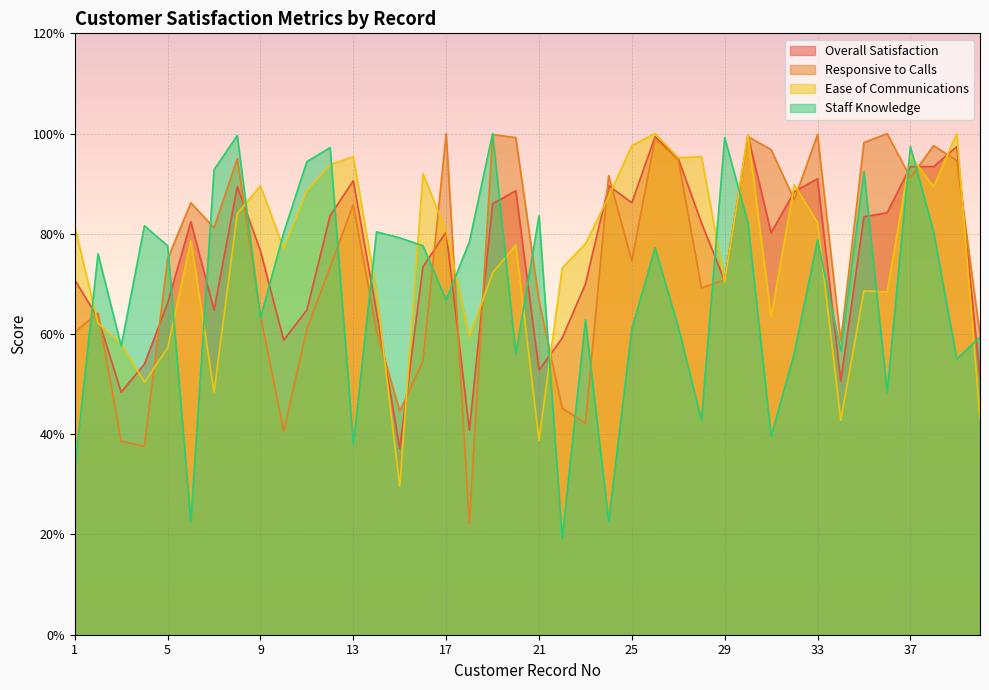

How many lines are shown in the chart?

4